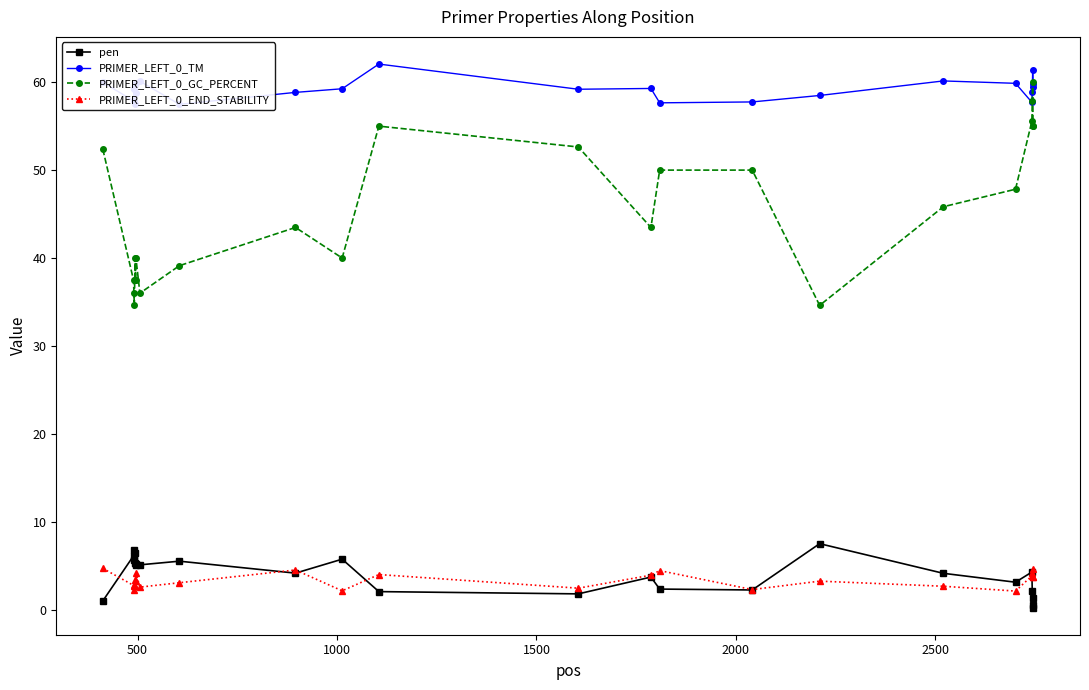

What is the value of the pen point at the 10th from the left?

5.5